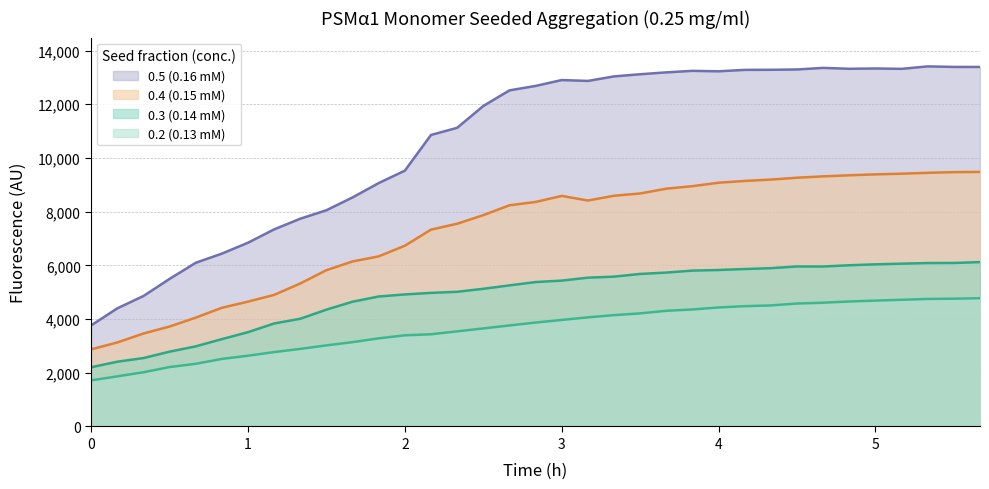

What is the greatest value displayed?

13412